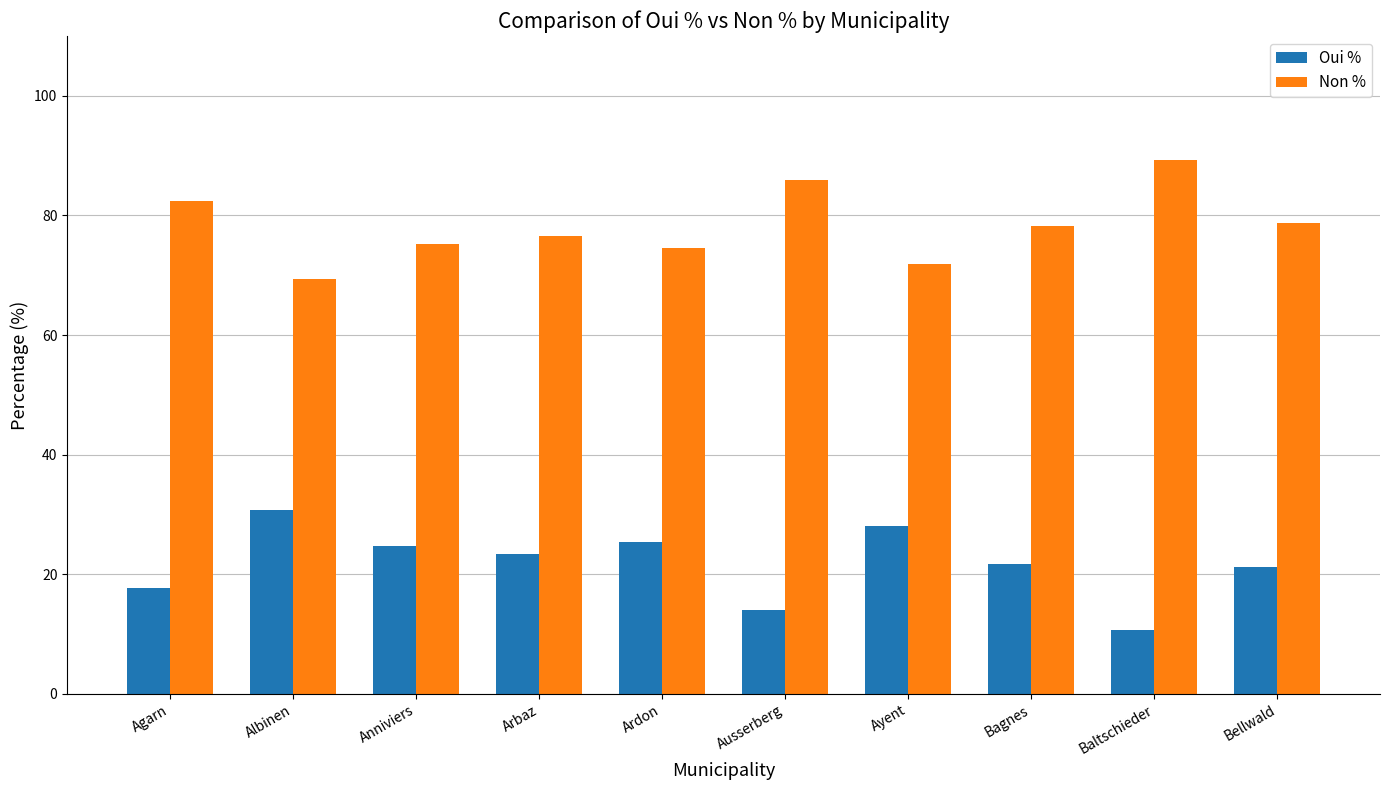

True or false: Non % has a value of 86.0 at Ausserberg.

True